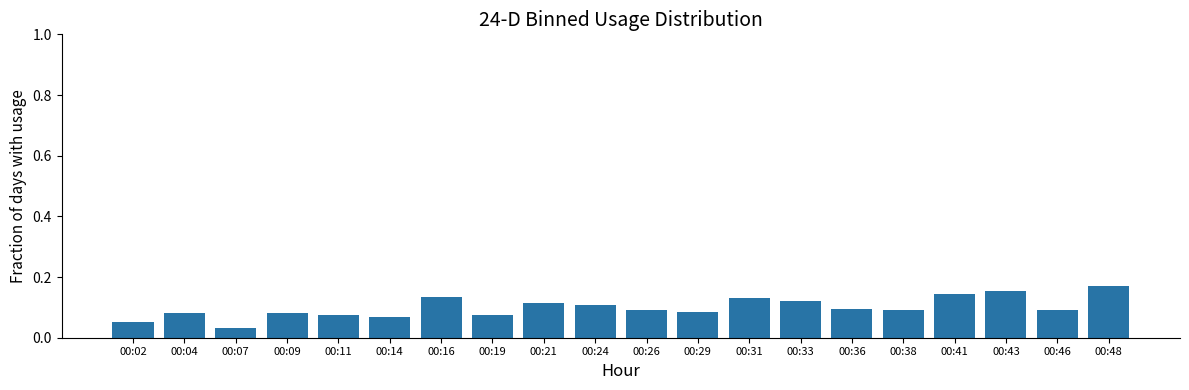

How many values are between 0 and 1?

20